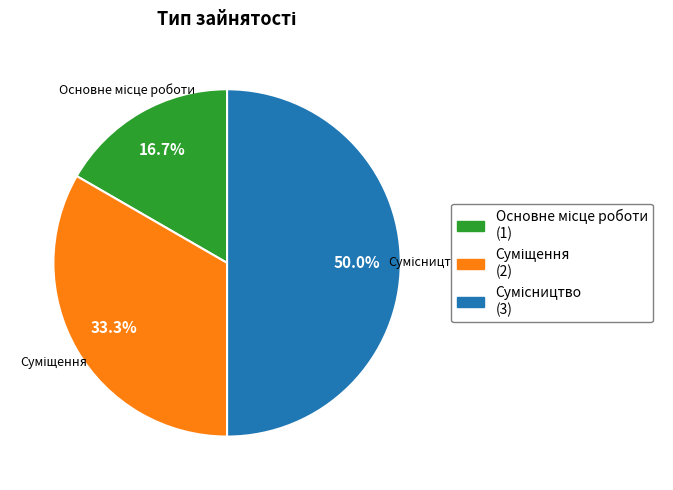

What is the smallest slice in the pie chart?

Основне місце роботи